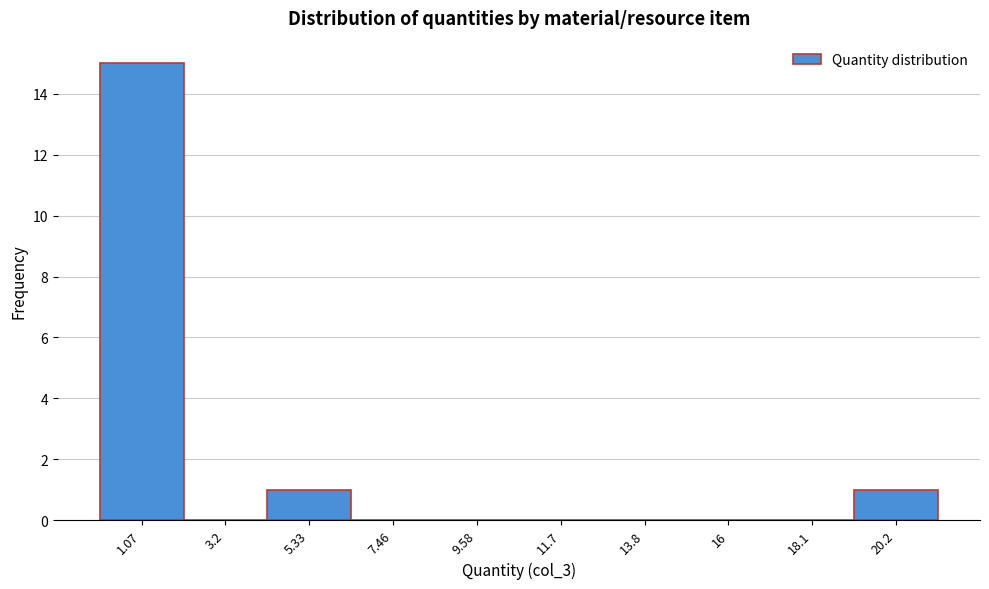

Reading left to right, transcribe this chart: for each bar, give the range it covers on the x-axis and its height. Neither the bar edges nor the heights are printed on the chart, so give them approximately, as read against the axes.

0.0 to 2.0: 15
2.0 to 4.5: 0
4.5 to 6.5: 1
6.5 to 8.5: 0
8.5 to 10.5: 0
10.5 to 13.0: 0
13.0 to 15.0: 0
15.0 to 17.0: 0
17.0 to 19.0: 0
19.0 to 21.5: 1